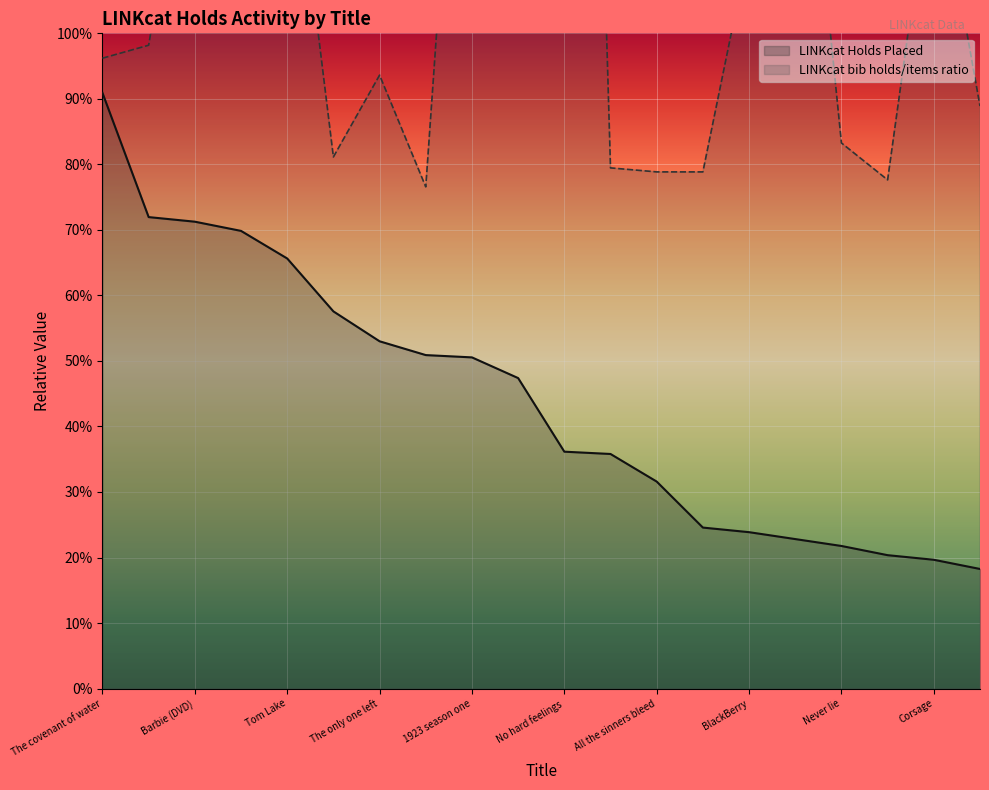

Where does the LINKcat Holds Placed series first go above 31?

The covenant of water